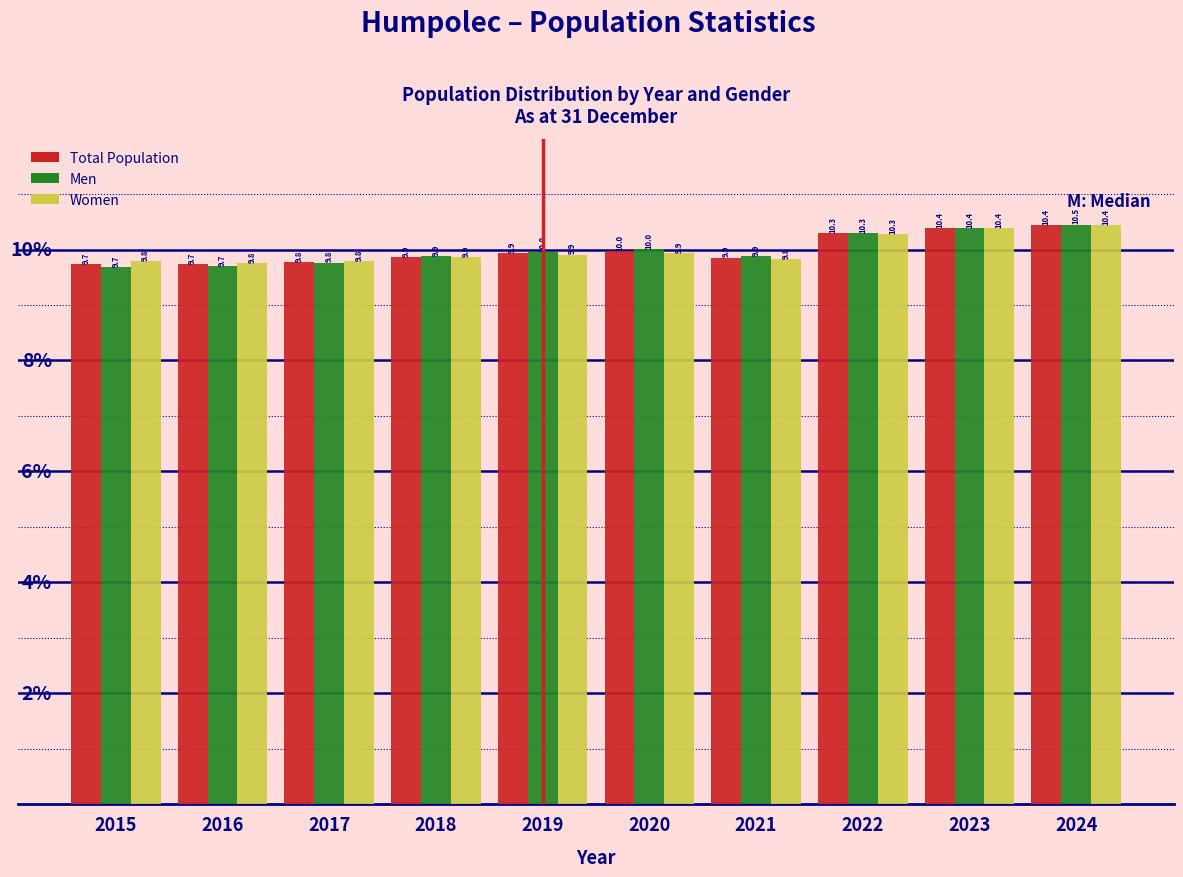

What is the smallest value displayed?

9.7